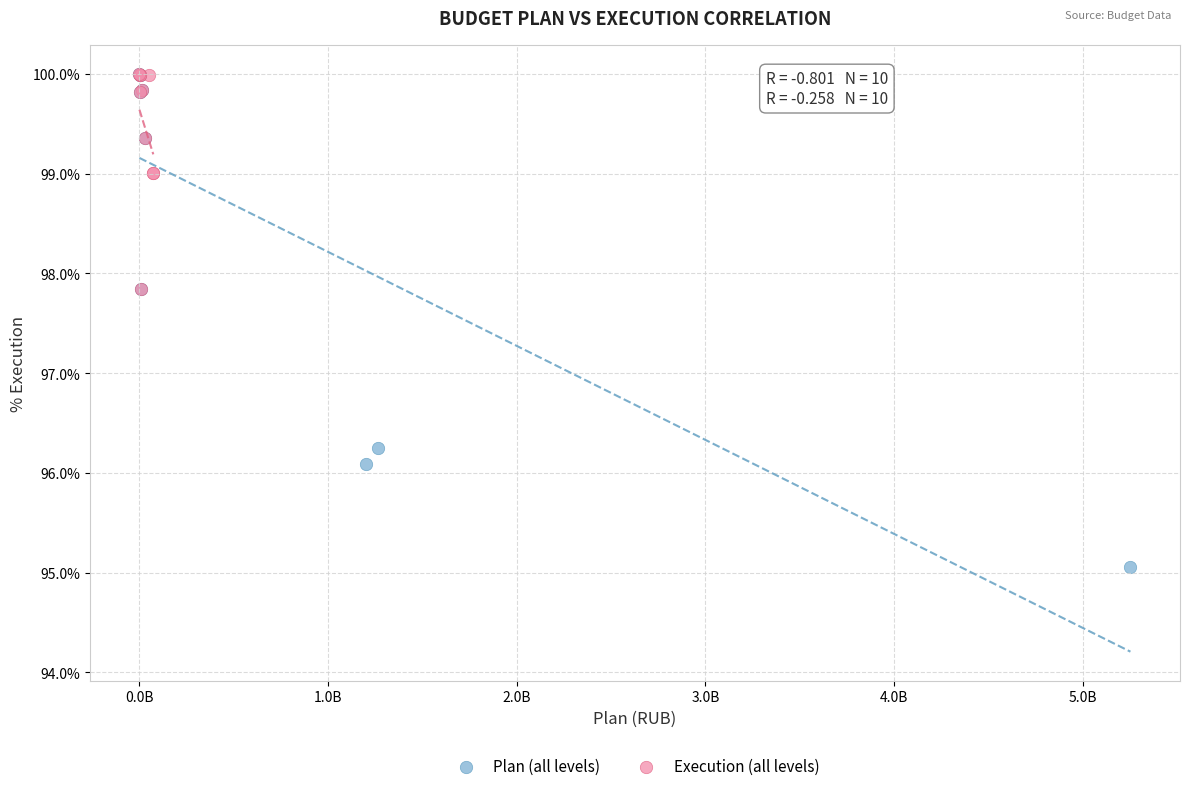

Which series contains the lowest Y value?

Plan (all levels)